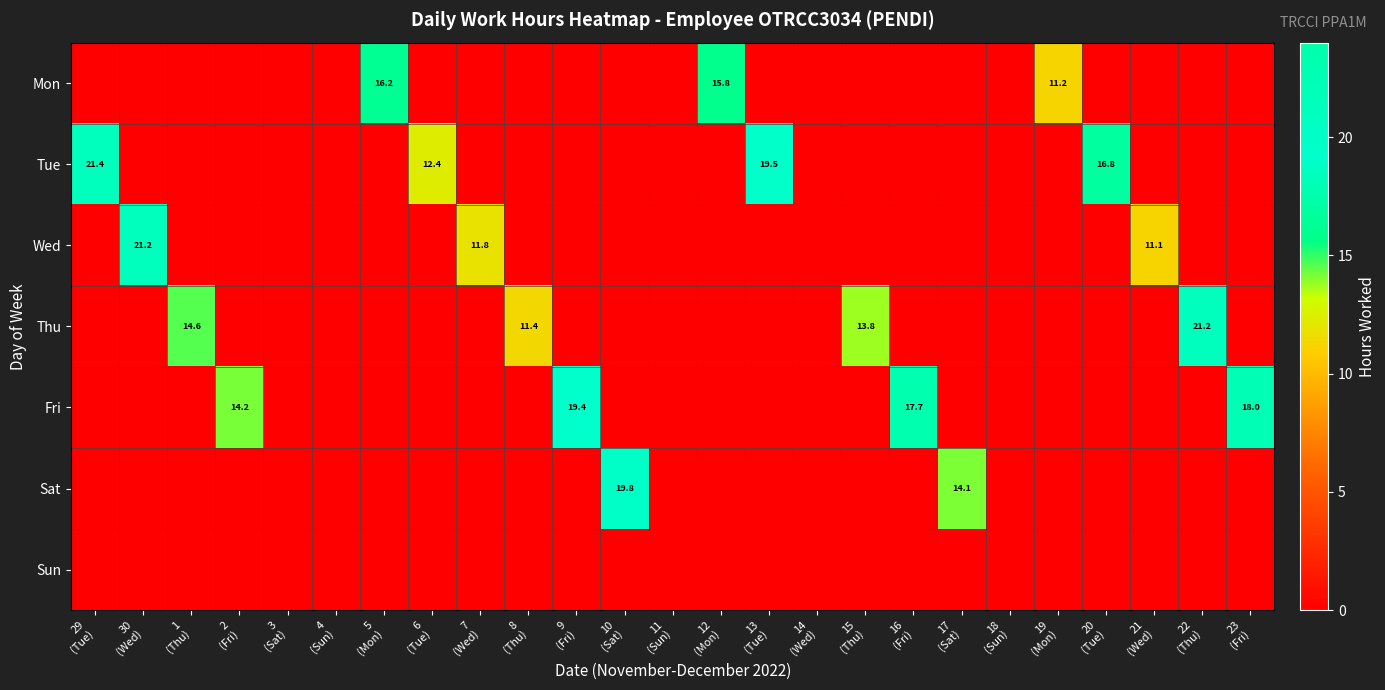

At 17 (Sat), list the series in order from largest to smallest.

Sat, Mon, Tue, Wed, Thu, Fri, Sun